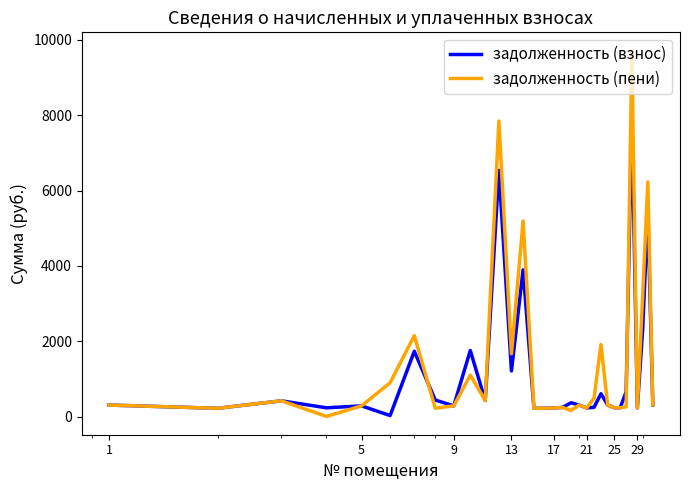

Rank the series by their maximum value, from lowest to highest.

задолженность (взнос), задолженность (пени)